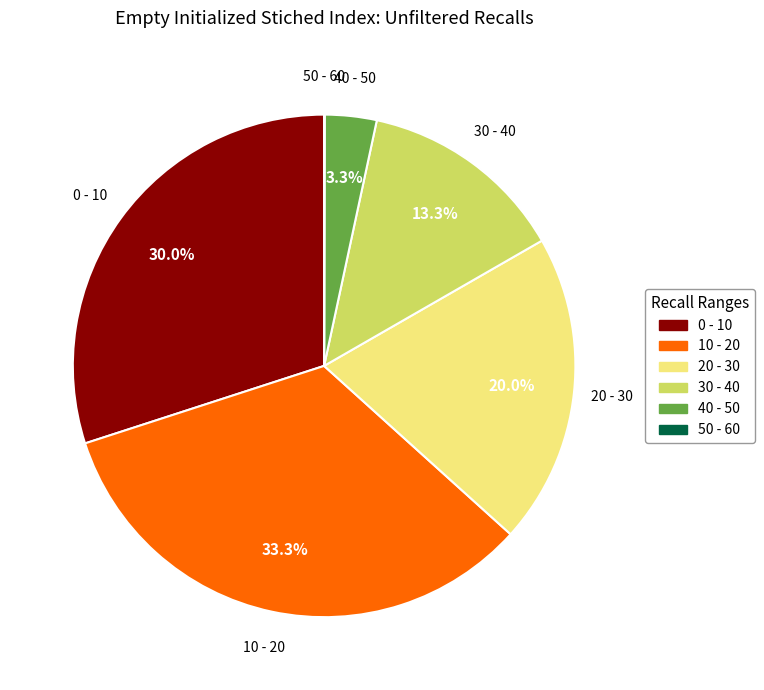

Is it true that 10 - 20 is 33% of the pie?

True